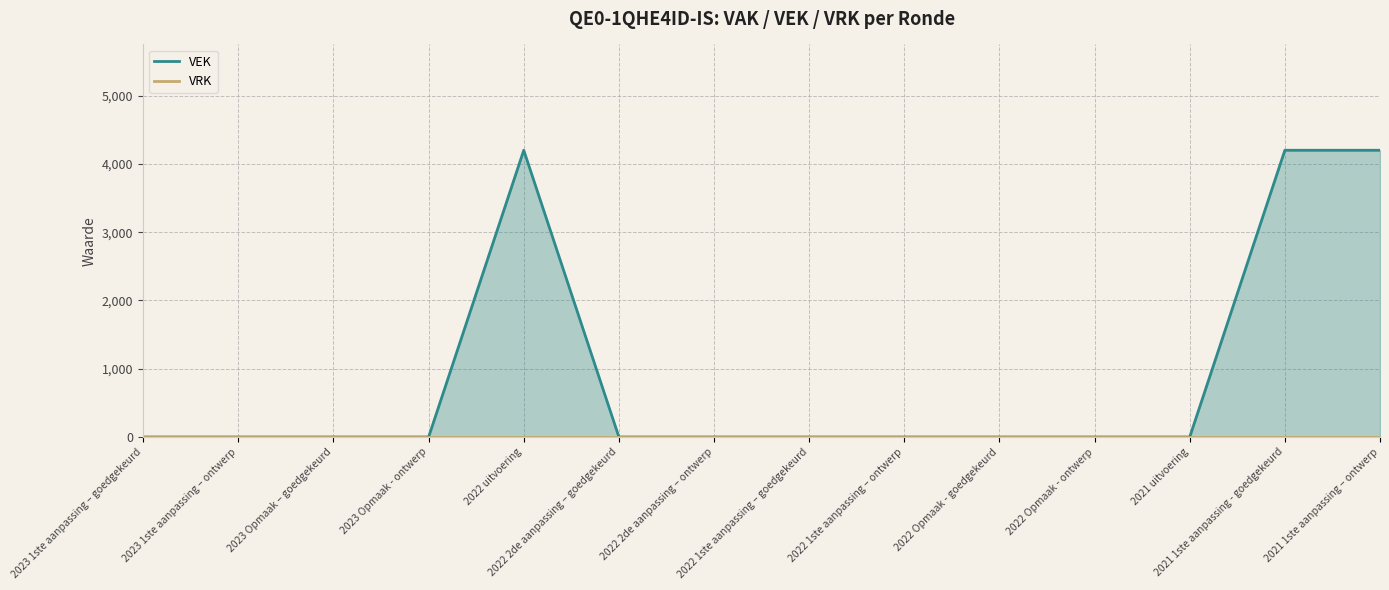

At 2021 uitvoering, list the series in order from smallest to largest.

VEK, VRK